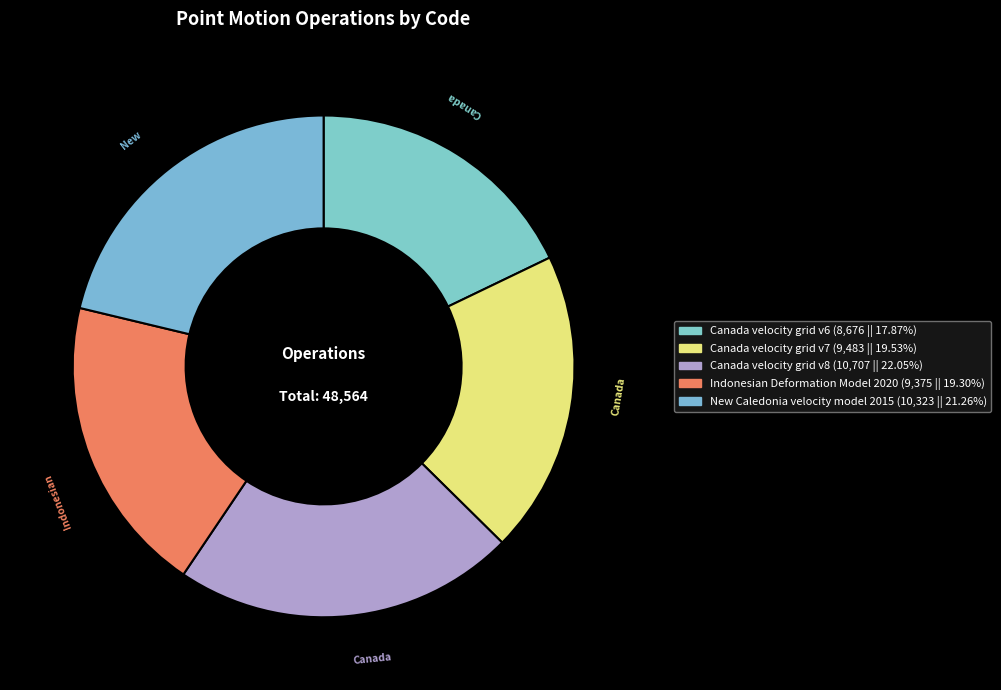

Do Canada velocity grid v6 and Indonesian Deformation Model 2020 together represent more than half of the pie?

No